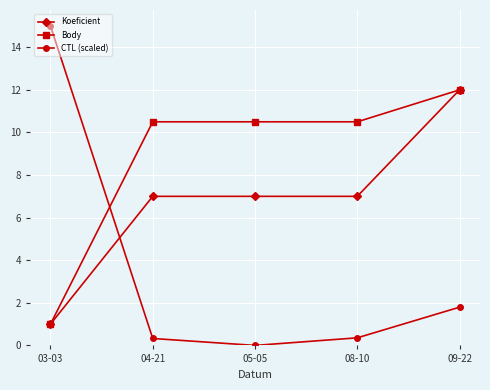

What is the value of the Koeficient point at the 4th from the left?

7.0